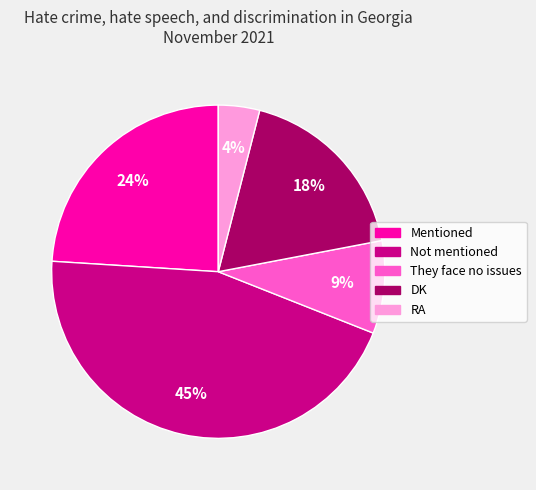

Which has a higher value, RA or Mentioned?

Mentioned